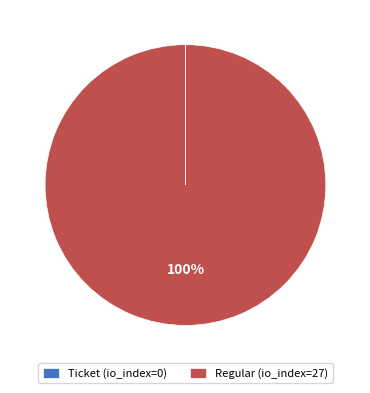

What is the largest slice in the pie chart?

Regular (io_index=27)